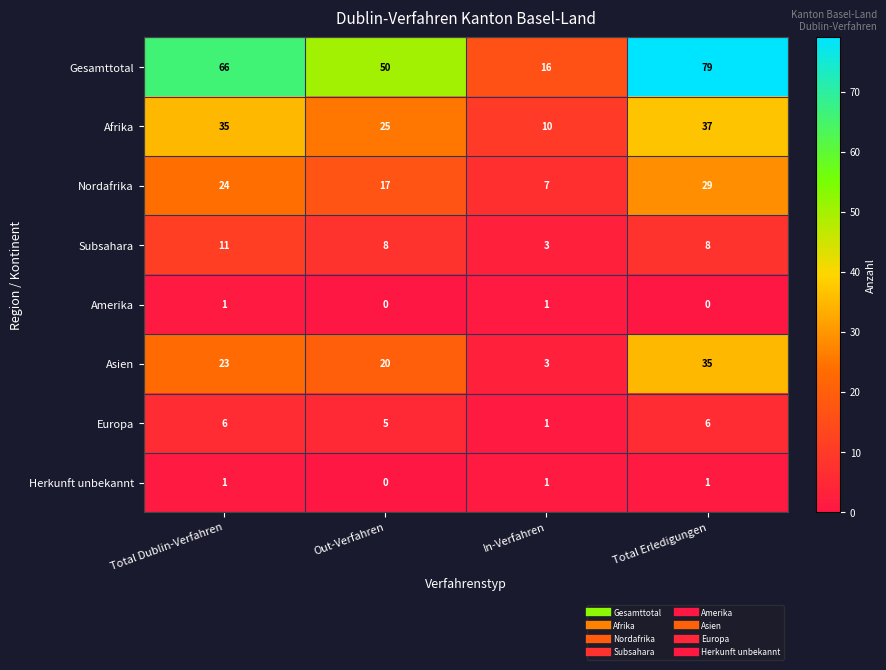

Between Out-Verfahren and Total Erledigungen, which series saw the biggest shift?

Gesamttotal